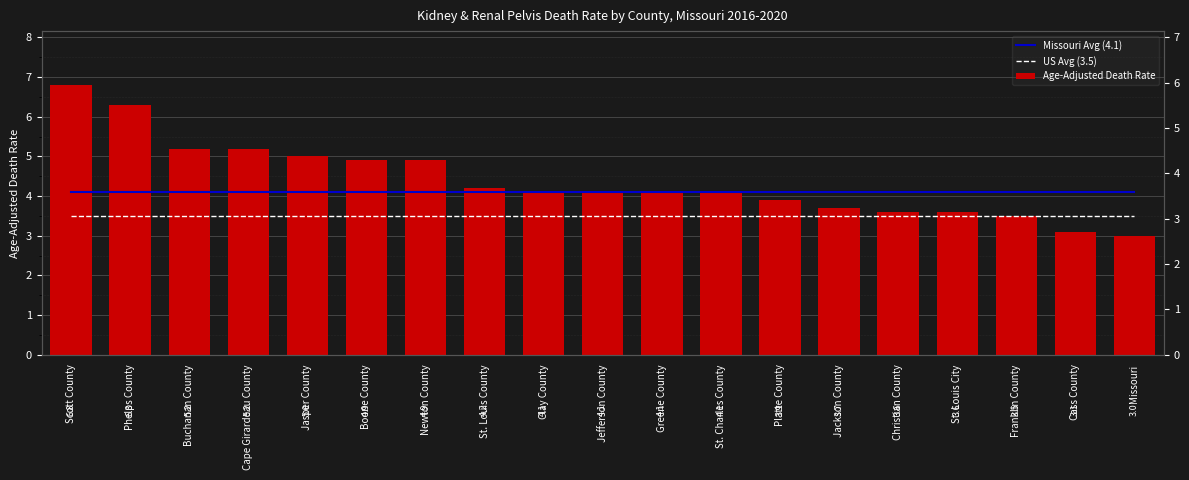

The US Avg (3.5) series shows 1.8 at Platte County. True or false?

False